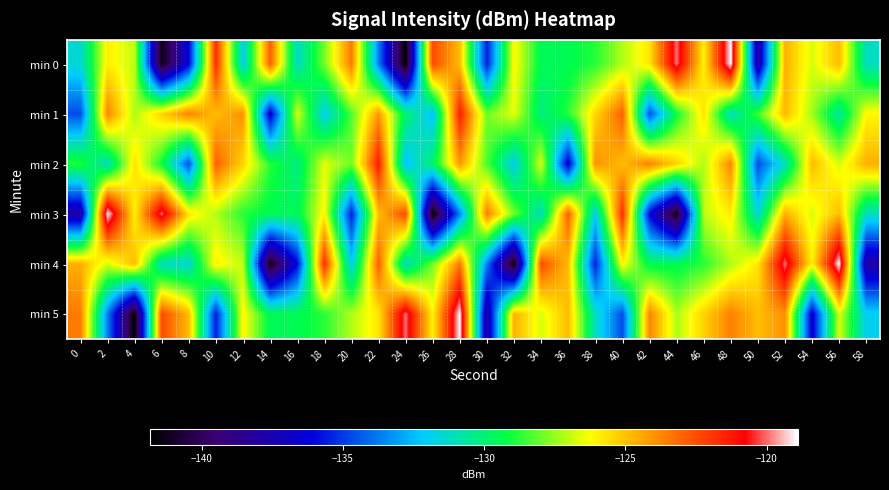

What is the spread (max minus min) of values at 46?

3.5